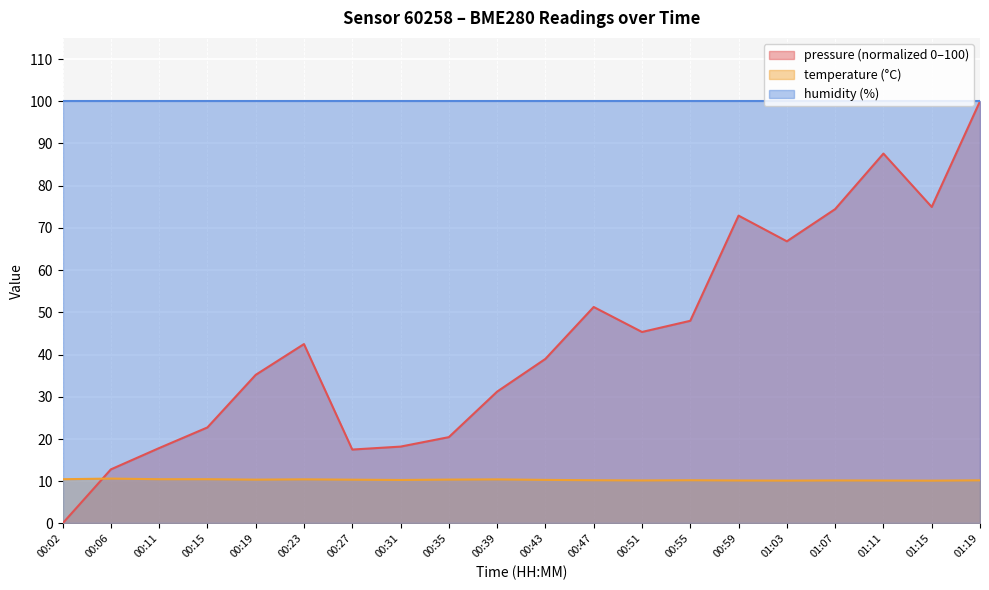

Is it true that humidity (%) equals 36.3 at 01:15?

False